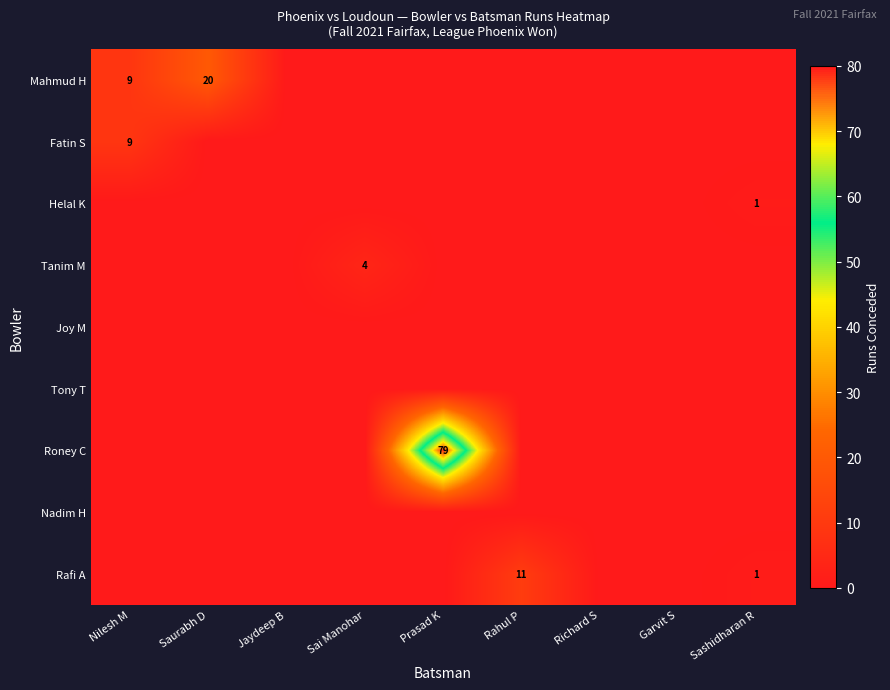

The value of Roney C at Prasad K is 116. True or false?

False